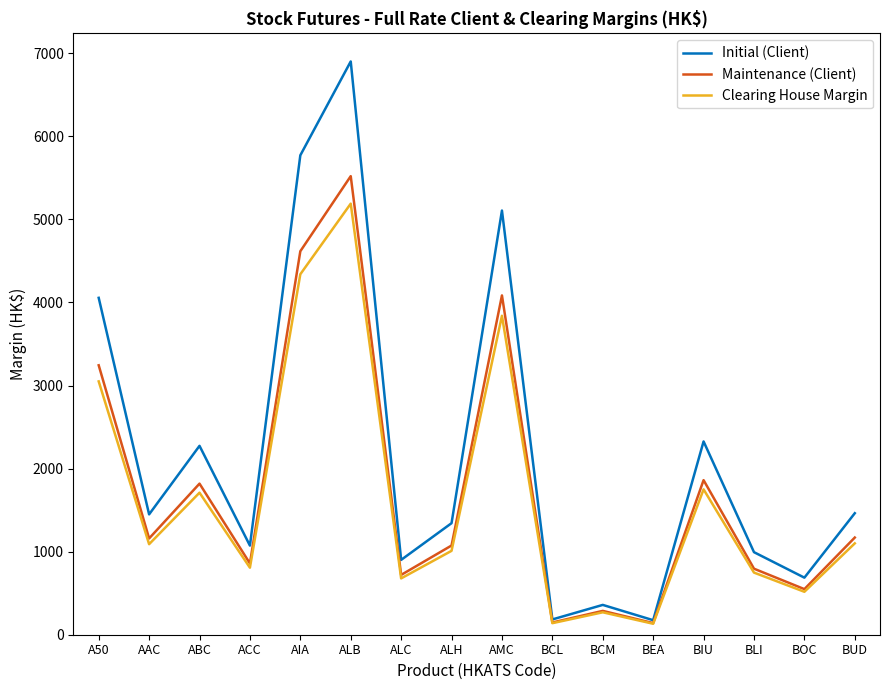

What are all the series names shown in the legend?

Initial (Client), Maintenance (Client), Clearing House Margin